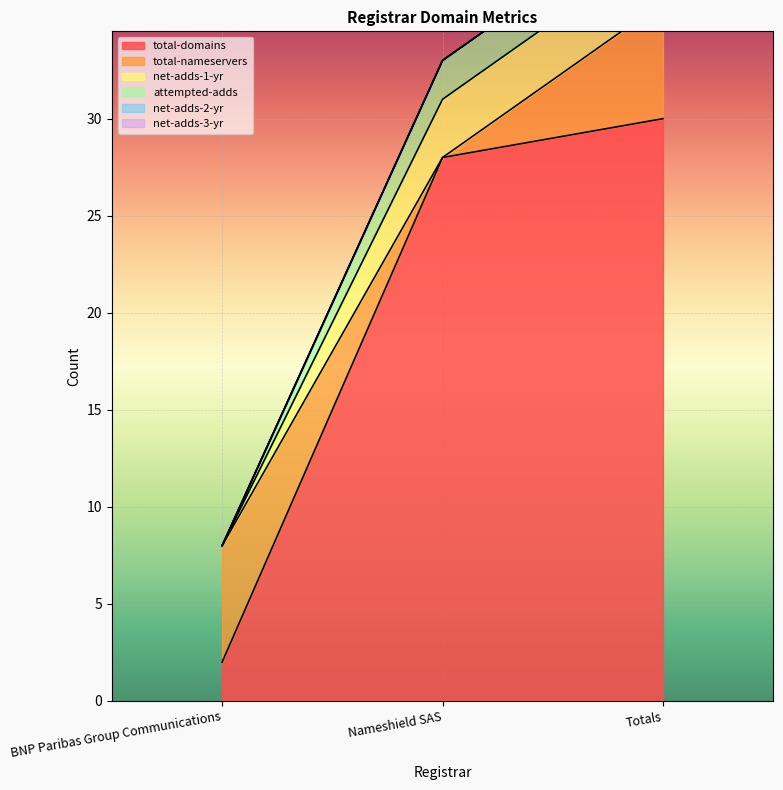

What are all the series names shown in the legend?

total-domains, total-nameservers, net-adds-1-yr, attempted-adds, net-adds-2-yr, net-adds-3-yr